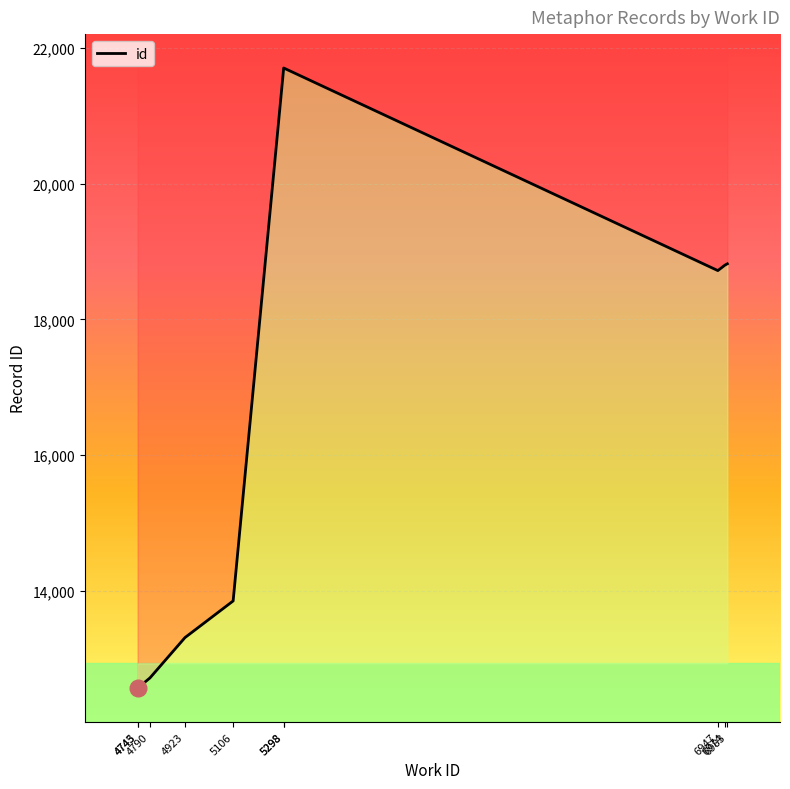

Which category has the highest value across all series?

5298